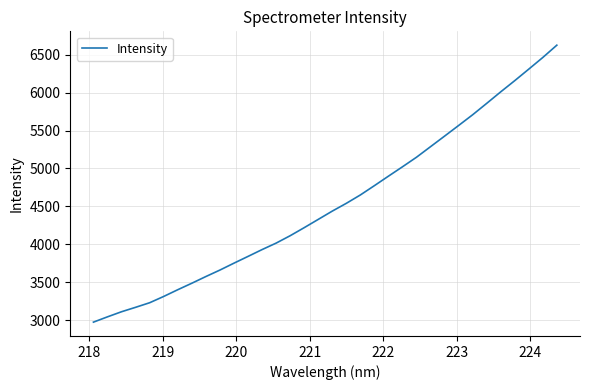

What is the greatest value displayed?

6625.2